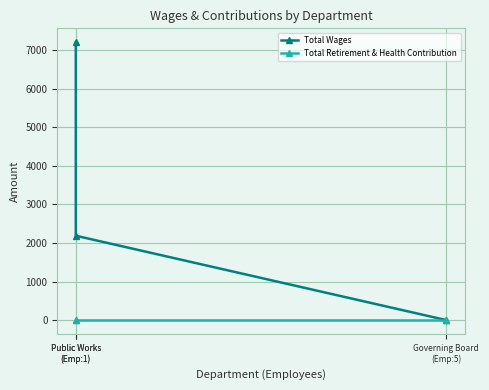

Which series changed the most between Public Works
(Emp:1) and Governing Board
(Emp:5)?

Total Wages